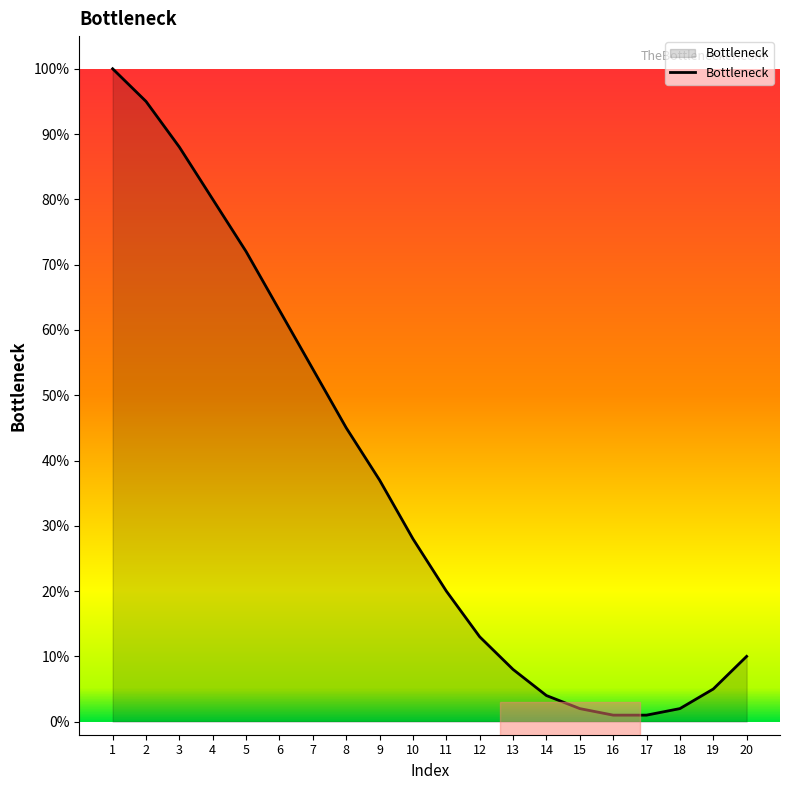

What is the change in value from 1 to 2?

-5